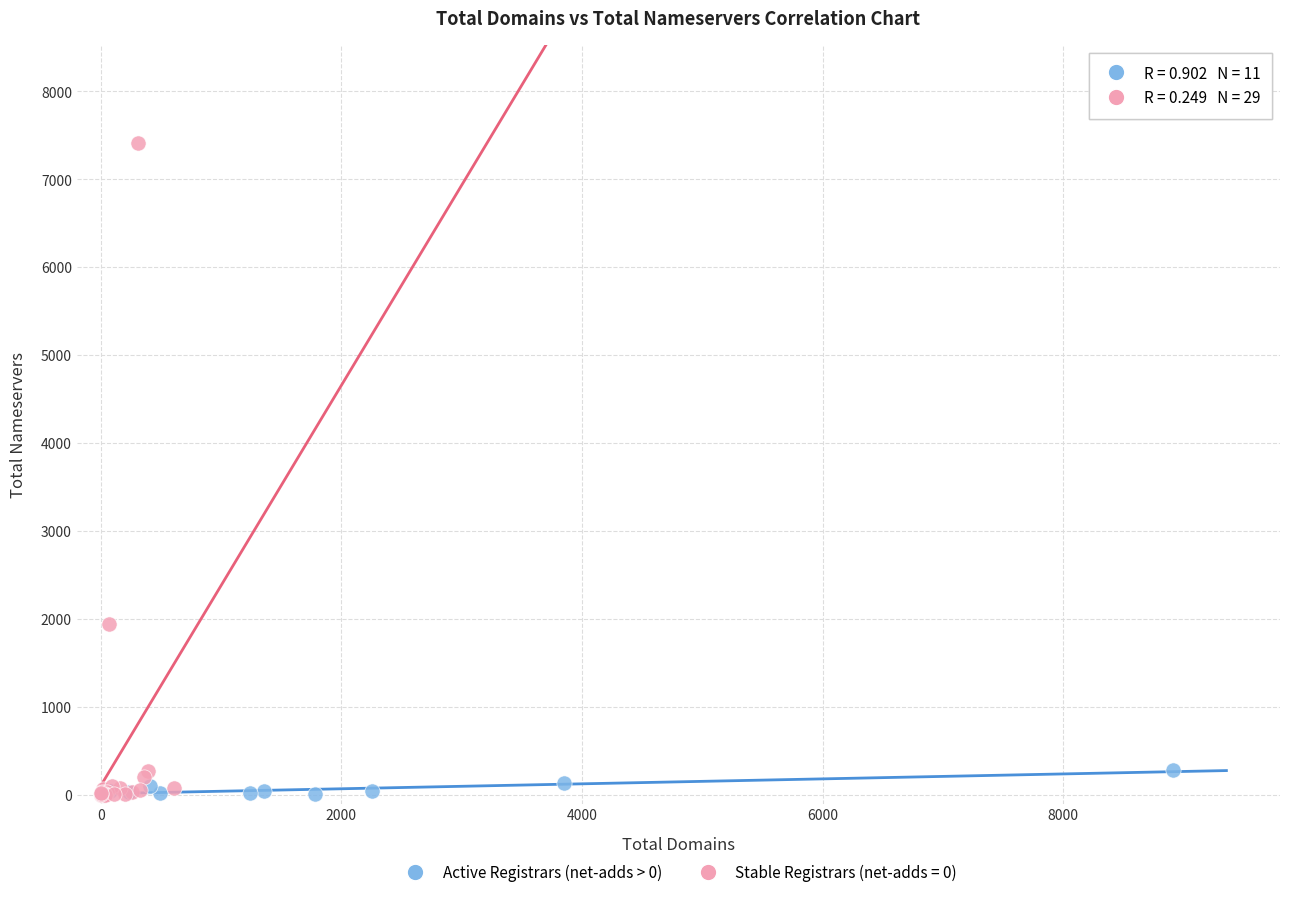

Which series has the largest Y range (max minus min)?

Stable Registrars (net-adds = 0)